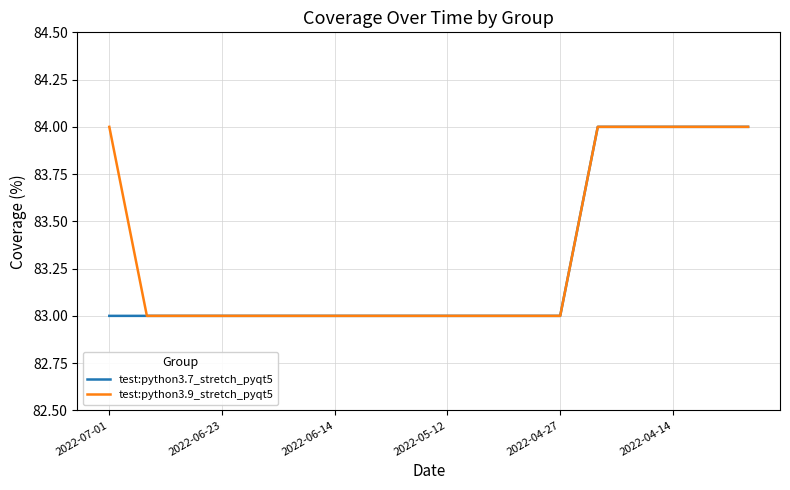

List the series in order of their overall mean, highest first.

test:python3.9_stretch_pyqt5, test:python3.7_stretch_pyqt5